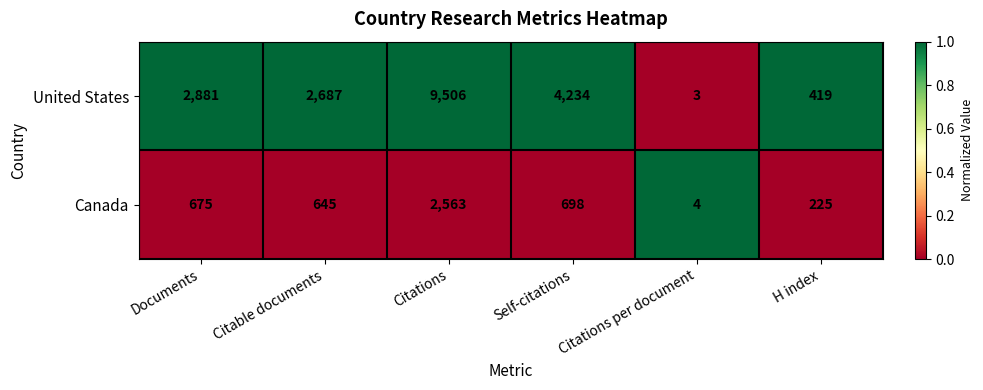

Is the value of Canada at Documents greater than the value of United States at Citable documents?

No